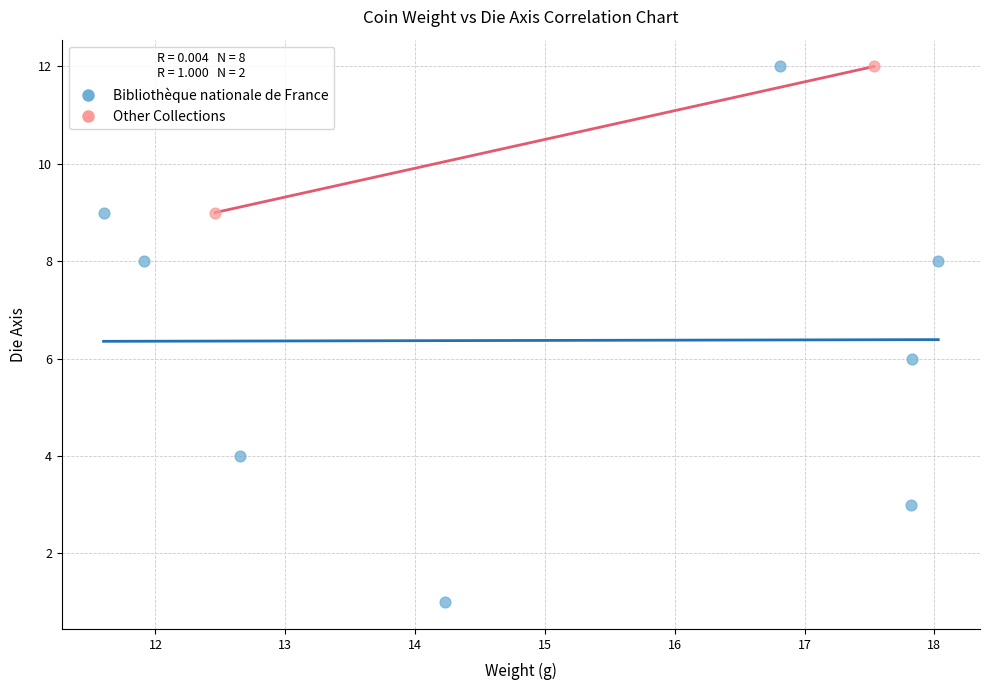

Which series reaches the minimum Y coordinate?

Bibliothèque nationale de France